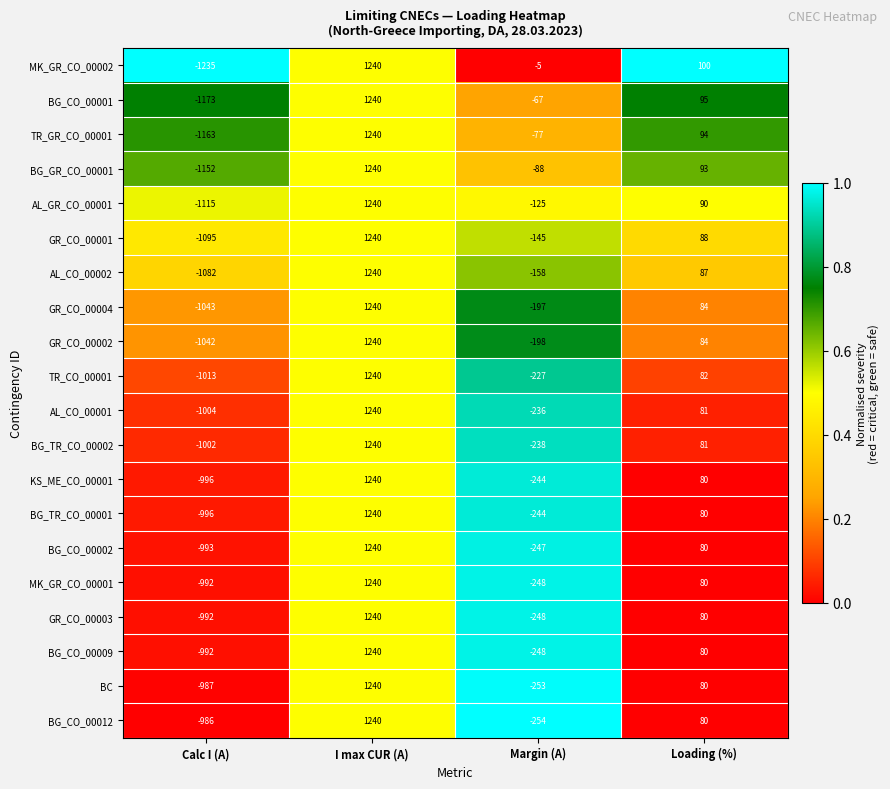

Is the value of GR_CO_00004 at Loading (%) greater than the value of AL_GR_CO_00001 at Margin (A)?

Yes